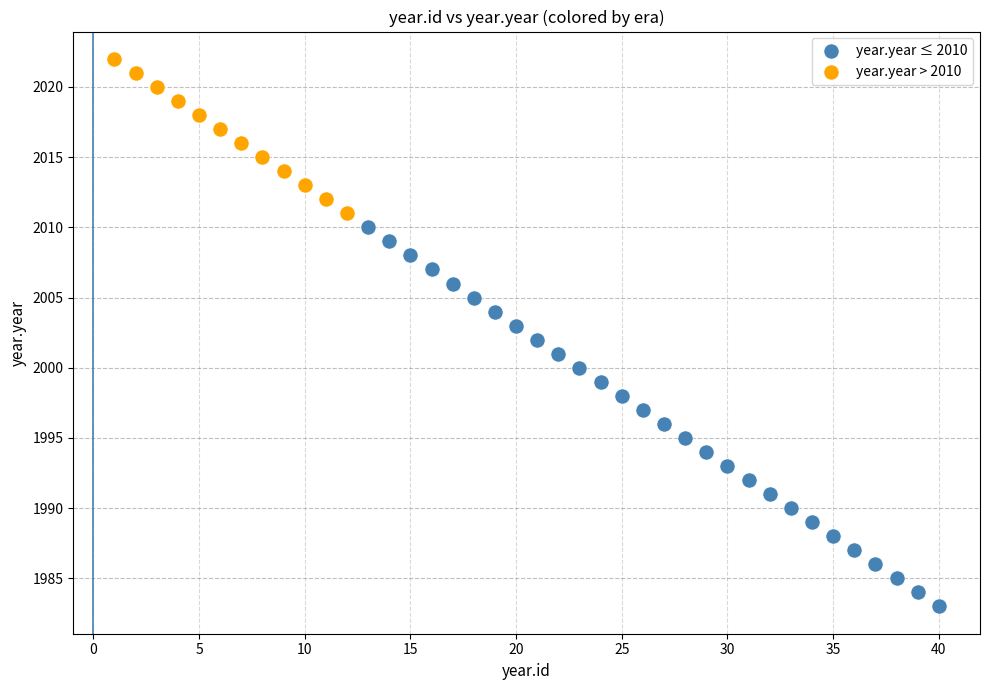

Which series has the widest spread of Y values?

year.year ≤ 2010